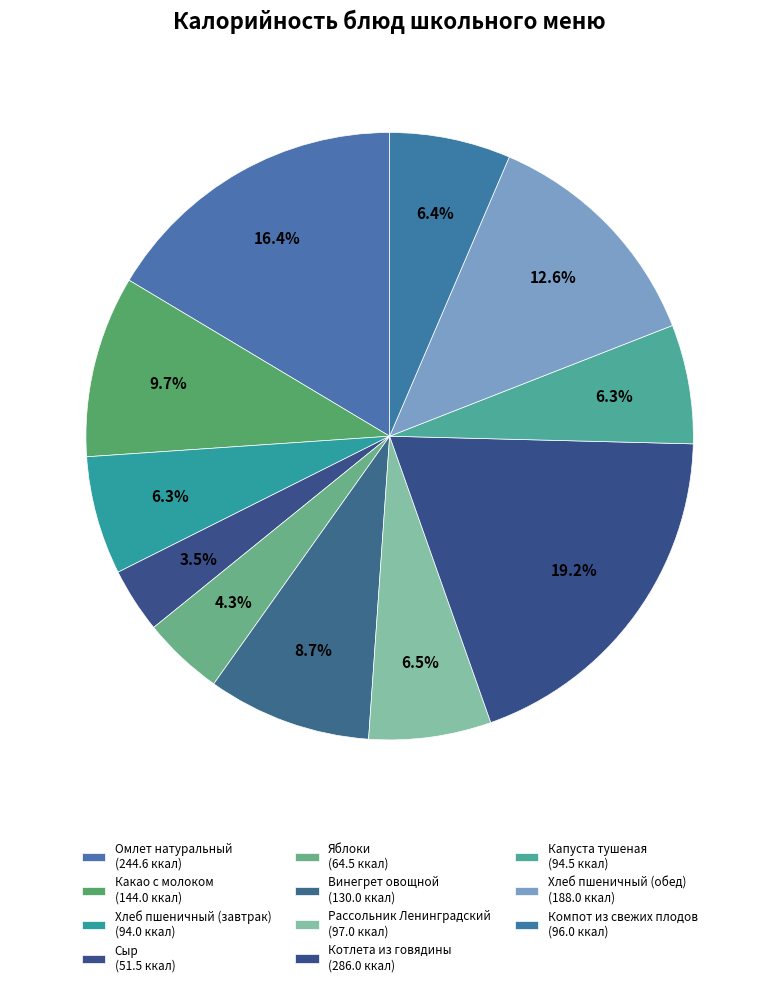

What is the largest slice in the pie chart?

Котлета из говядины